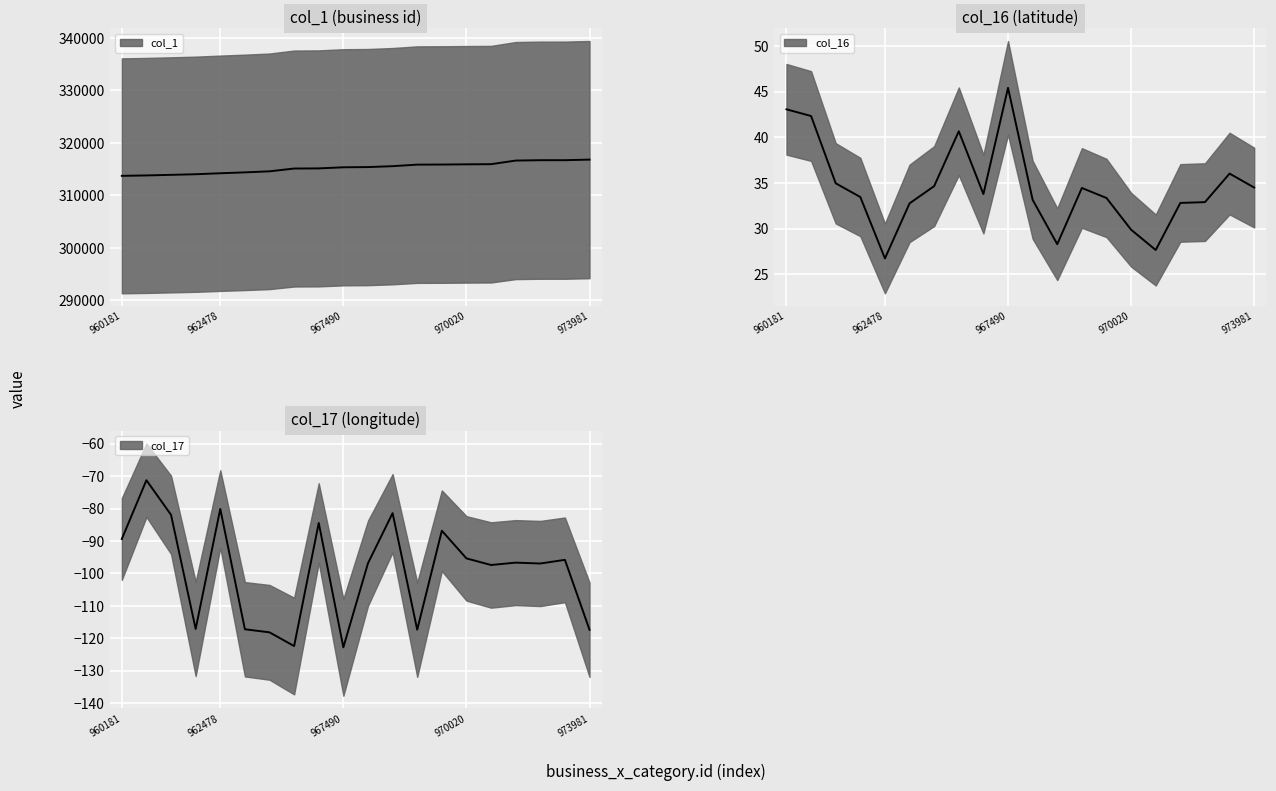

What is the value of the col_1 point at the 16th from the left?

315950.0